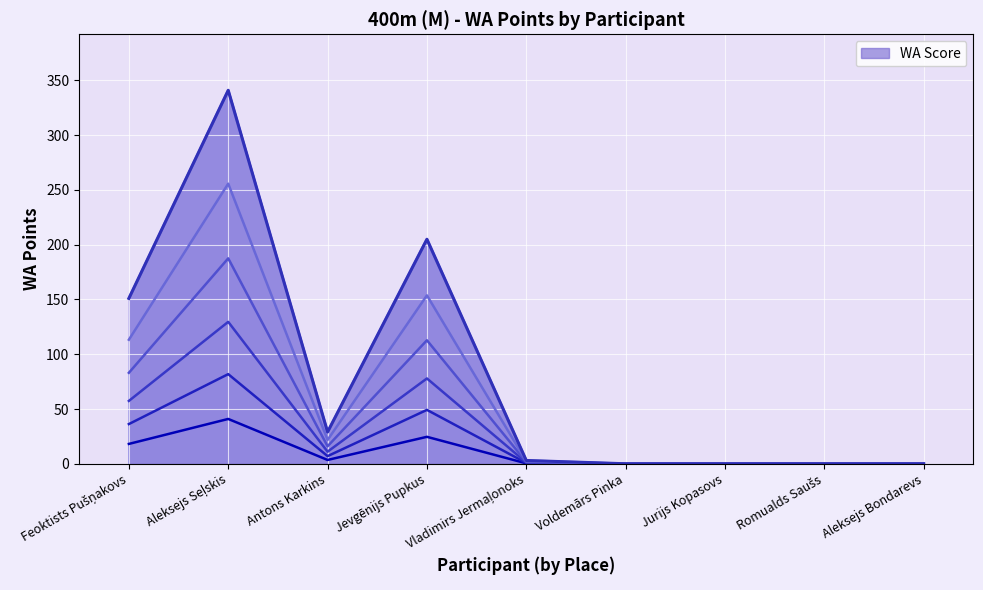

The value at Aleksejs Bondarevs is -63.2. True or false?

False